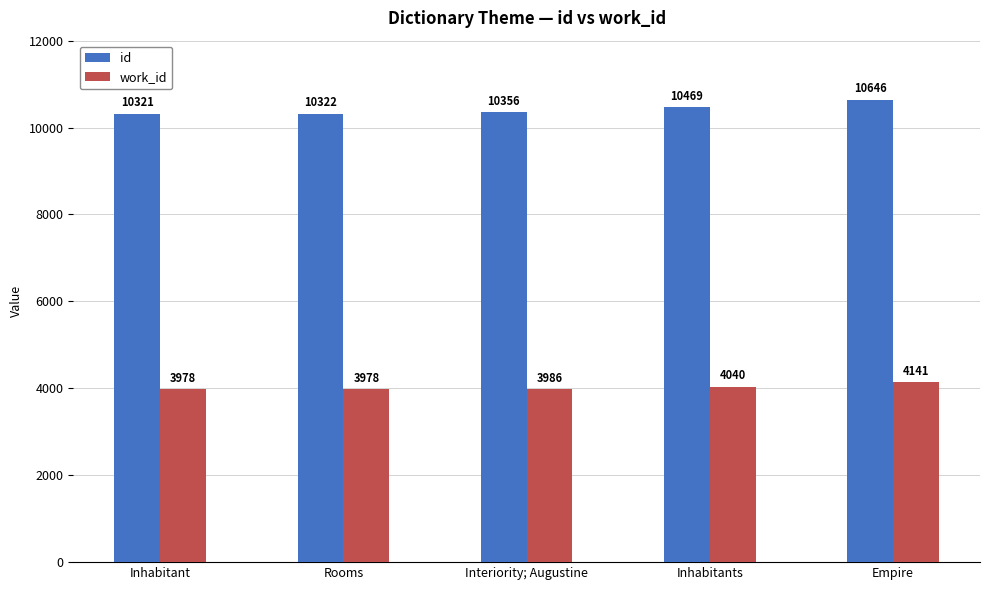

What is the highest value of the id series?

10646